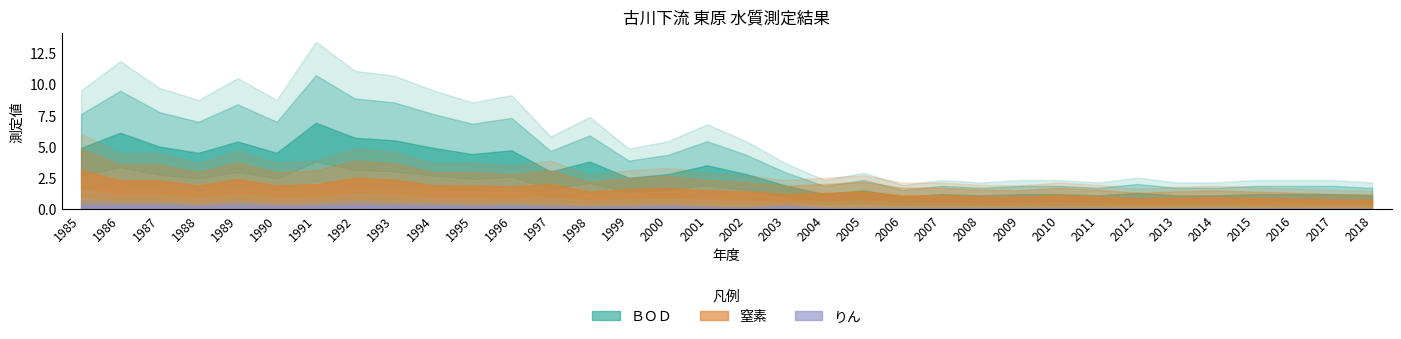

What are all the series names shown in the legend?

ＢＯＤ, 窒素, りん